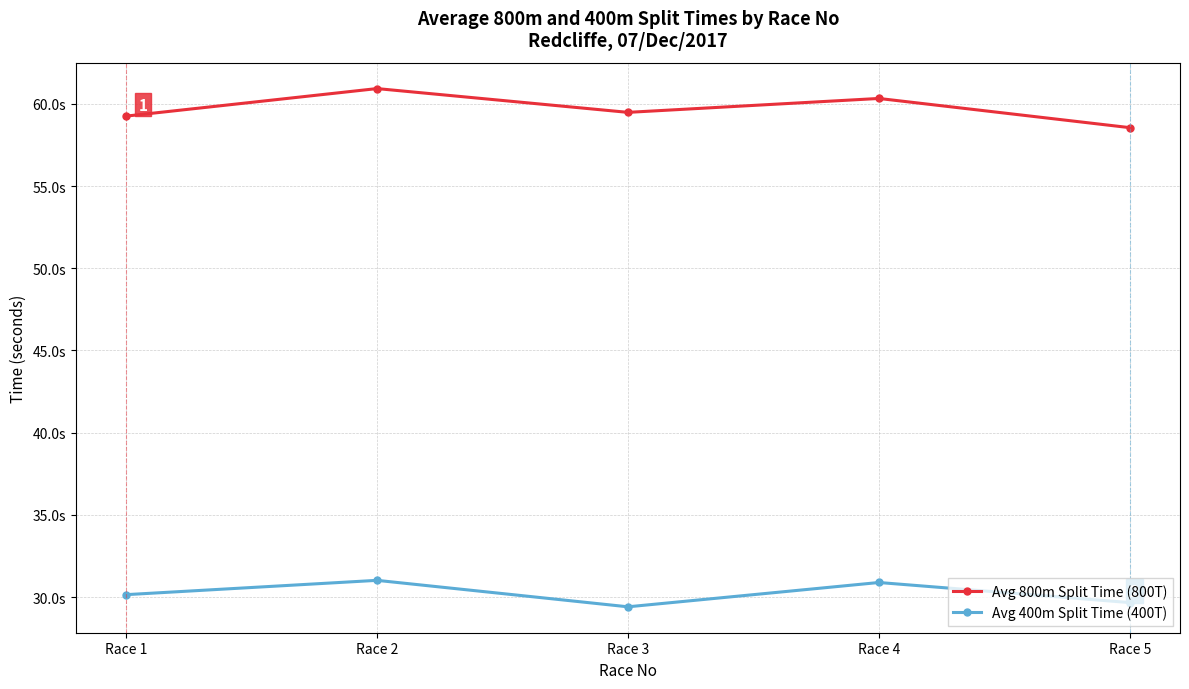

What is the average value of the Avg 400m Split Time (400T) series?

30.2